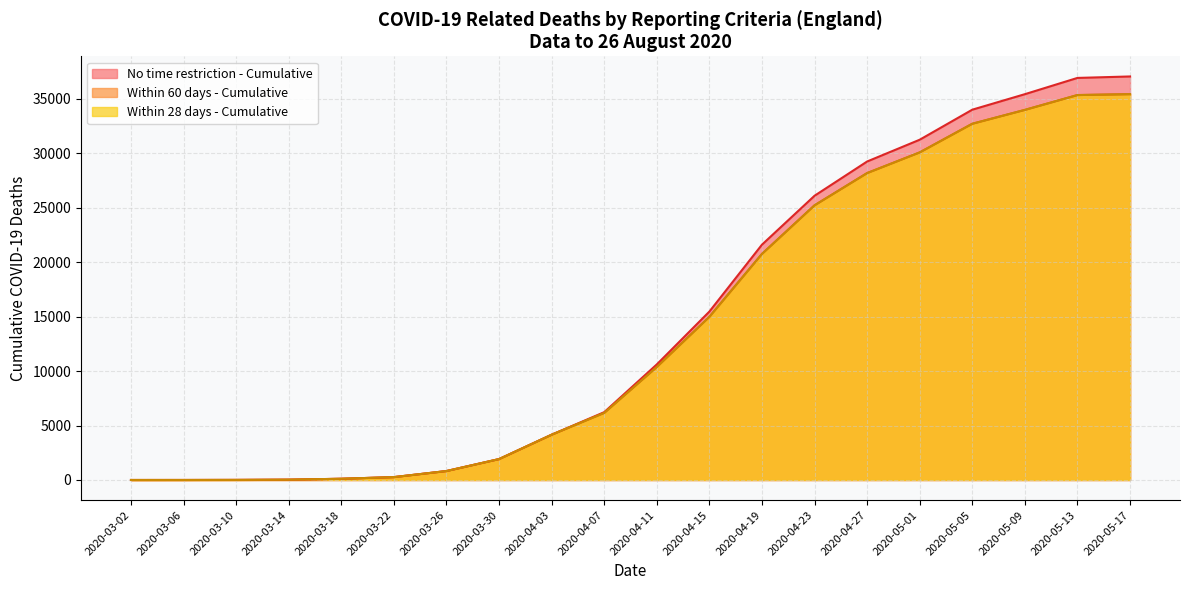

What position from the left is 2020-03-30?

8